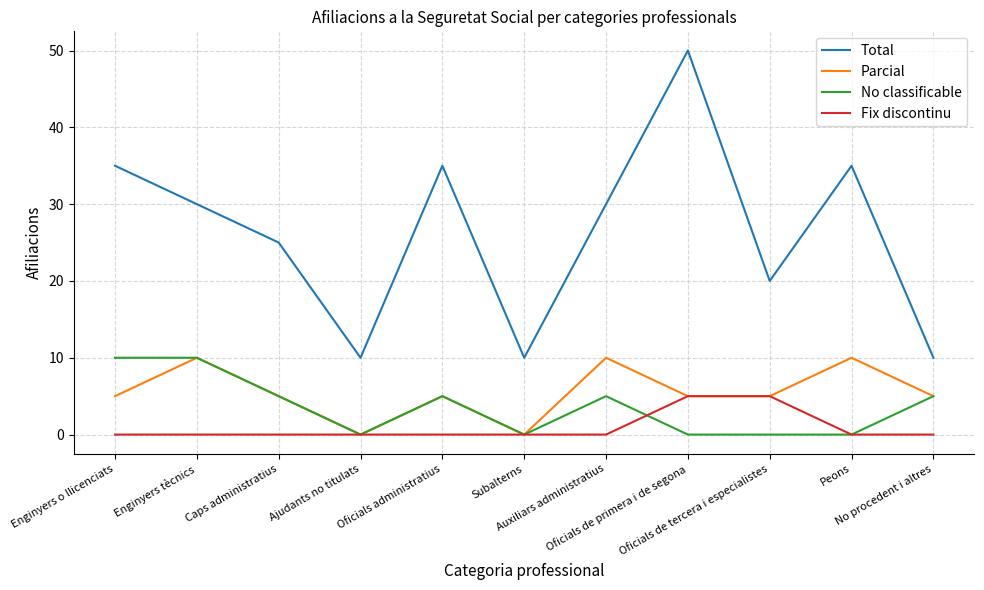

Which series has the largest total across all categories?

Total